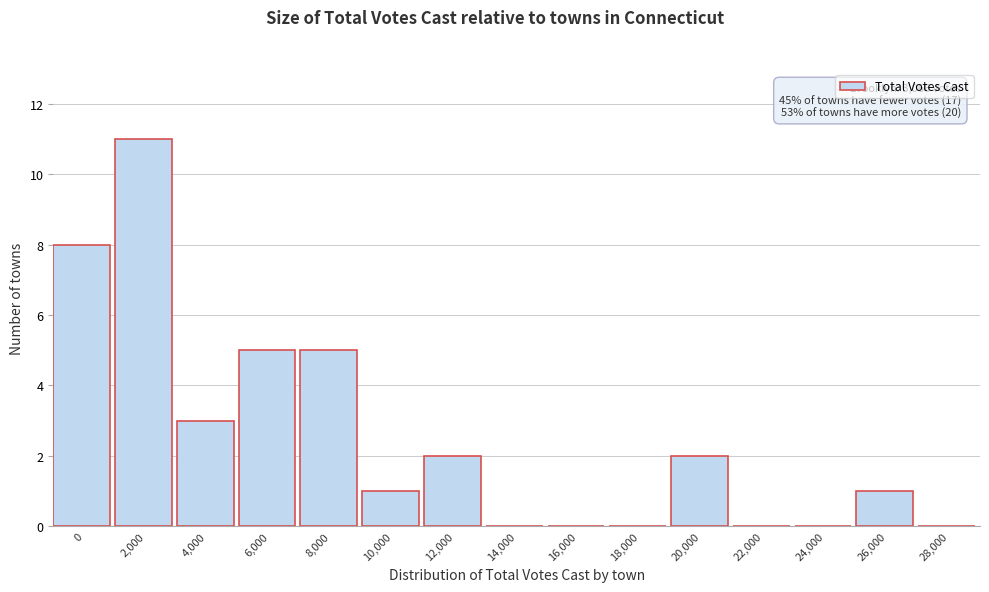

Reading right to left, what are all the values shown in this chart?

28,000=0	26,000=1	24,000=0	22,000=0	20,000=2	18,000=0	16,000=0	14,000=0	12,000=2	10,000=1	8,000=5	6,000=5	4,000=3	2,000=11	0=8